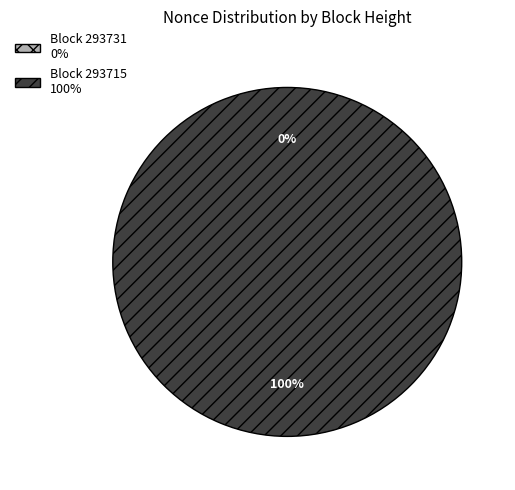

To the nearest percent, what percentage of the pie is 293715?

100%